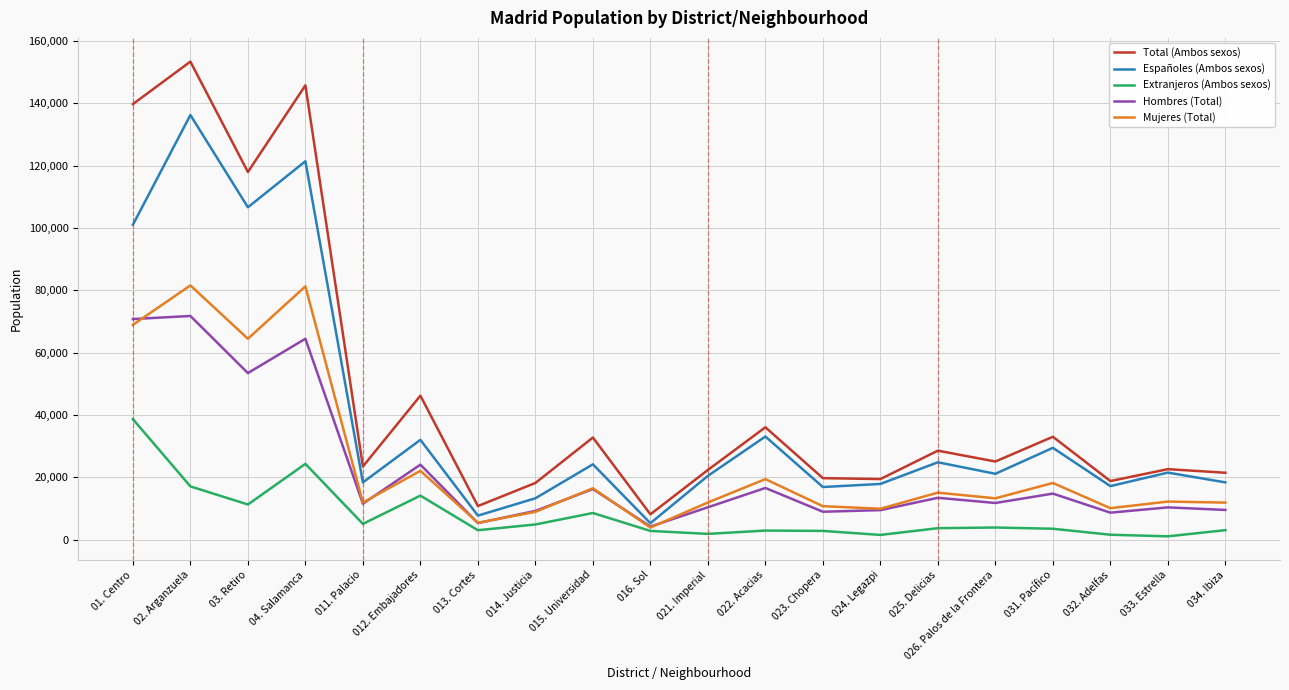

List the series in order of their peak value, highest first.

Total (Ambos sexos), Españoles (Ambos sexos), Mujeres (Total), Hombres (Total), Extranjeros (Ambos sexos)